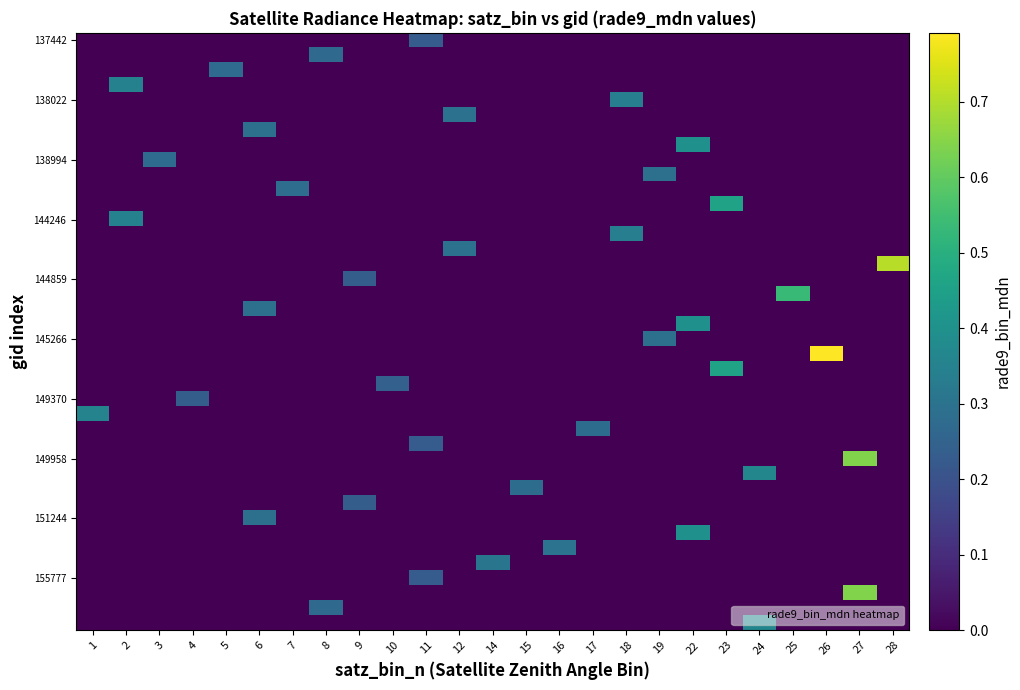

Count the number of categories in the chart.

25